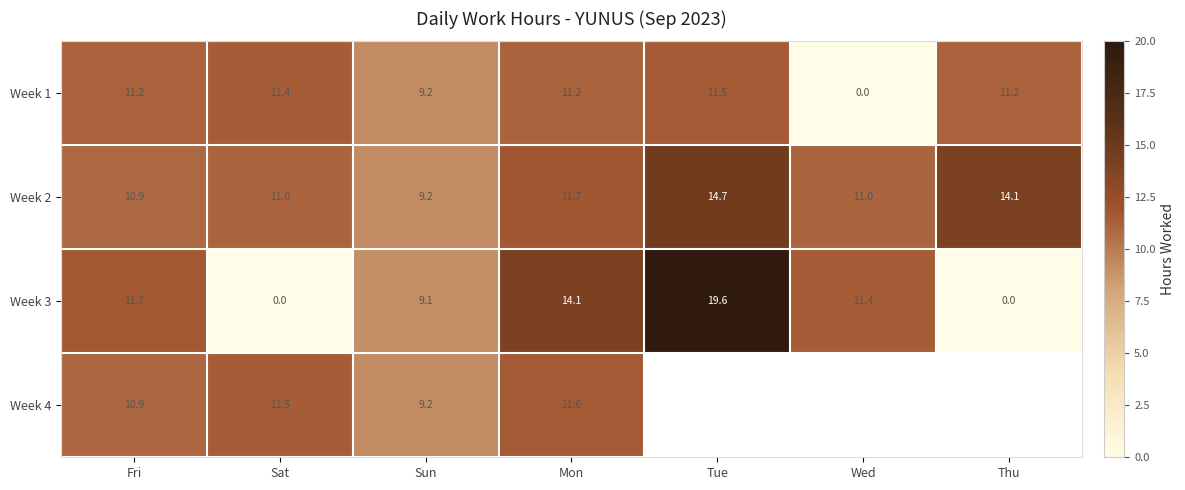

Is the value of Week 1 at Tue greater than the value of Week 4 at Tue?

No